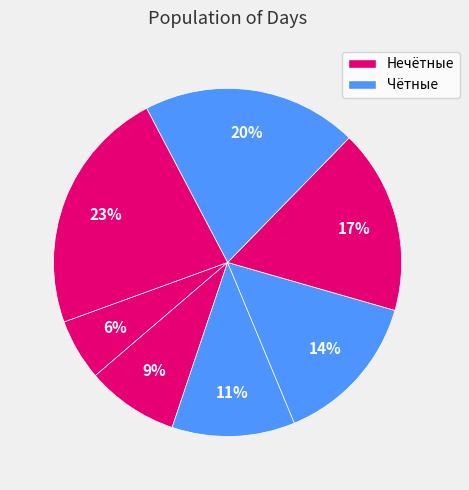

How many segments does this pie chart have?

7